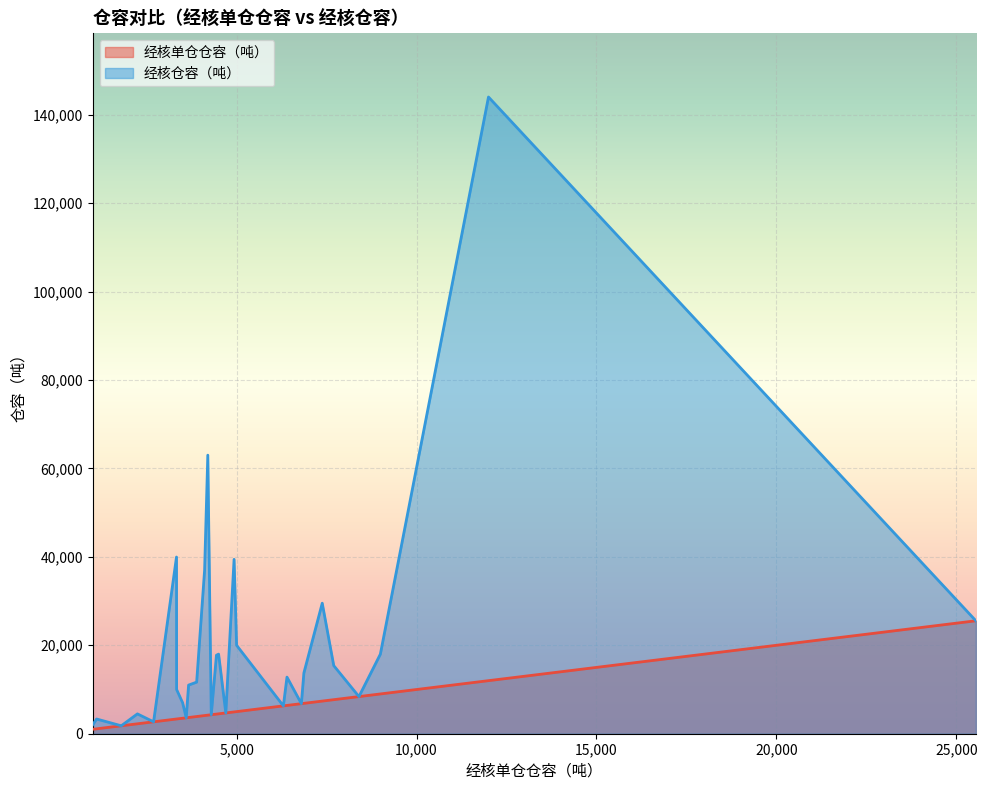

Rank the series by their average value, from lowest to highest.

经核单仓仓容（吨）, 经核仓容（吨）